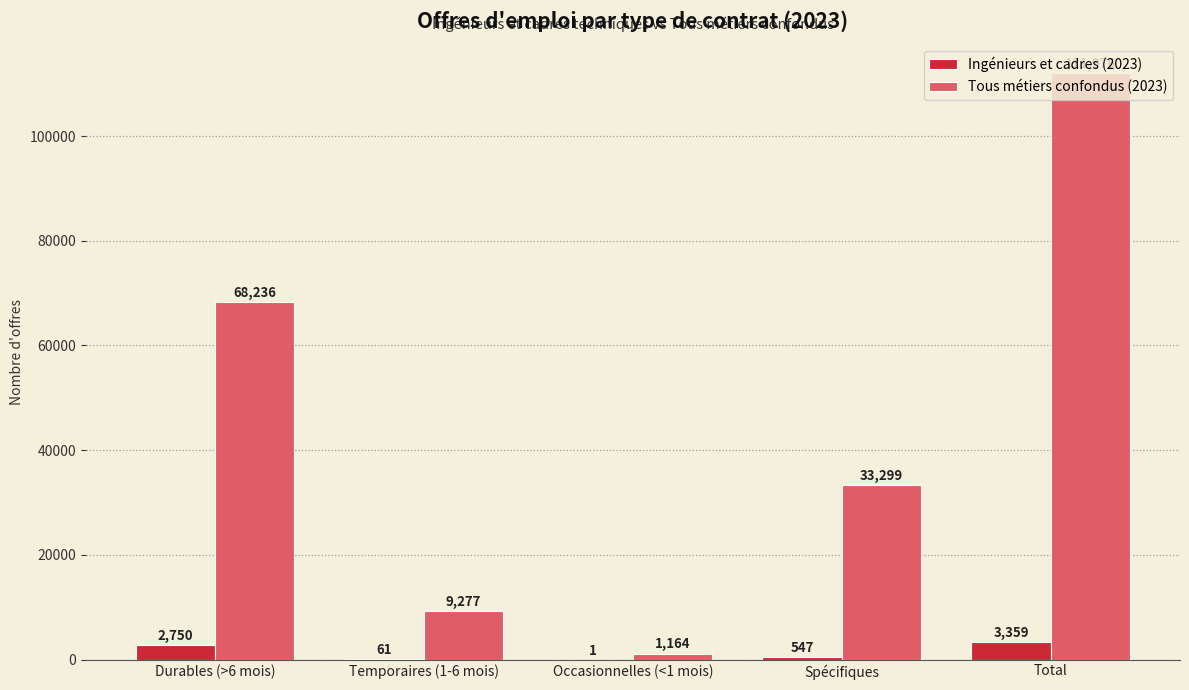

Does the chart contain stacked bars?

No